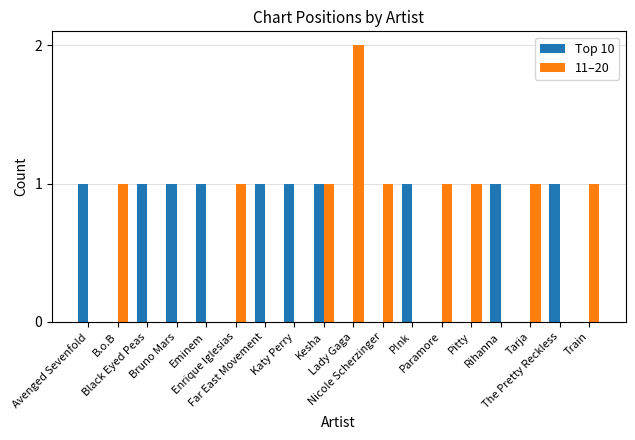

What is the sum of all 11–20 values?

10